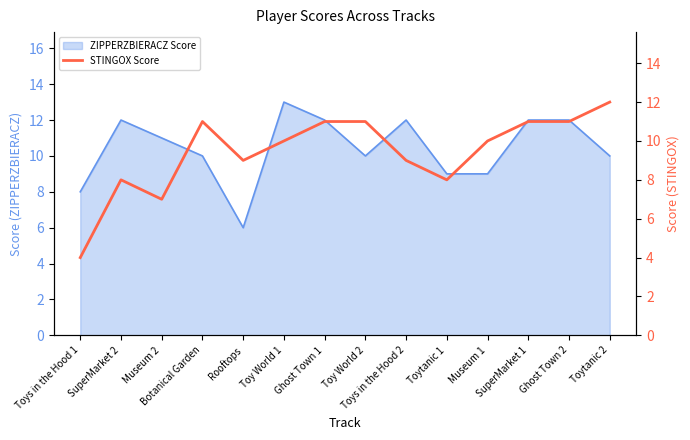

What is the minimum value shown in the chart?

4